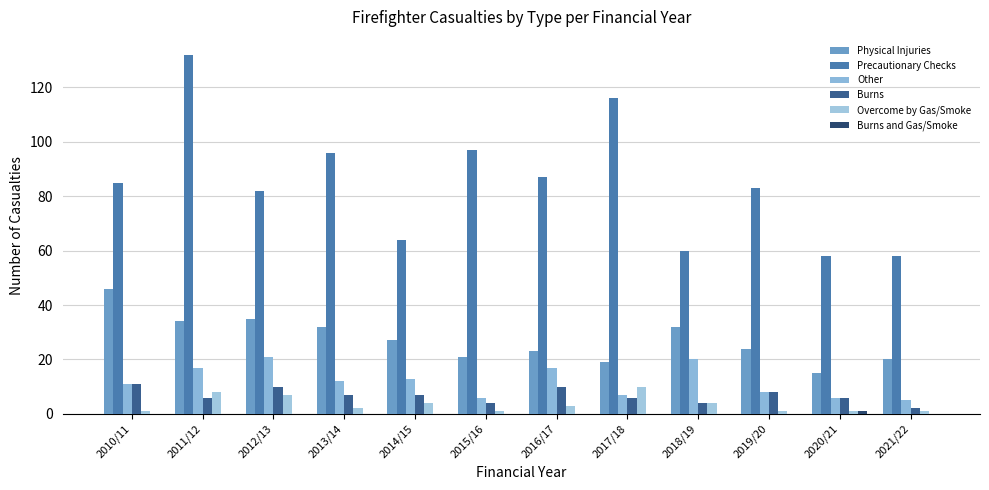

What is the average value of the Precautionary Checks series?

85